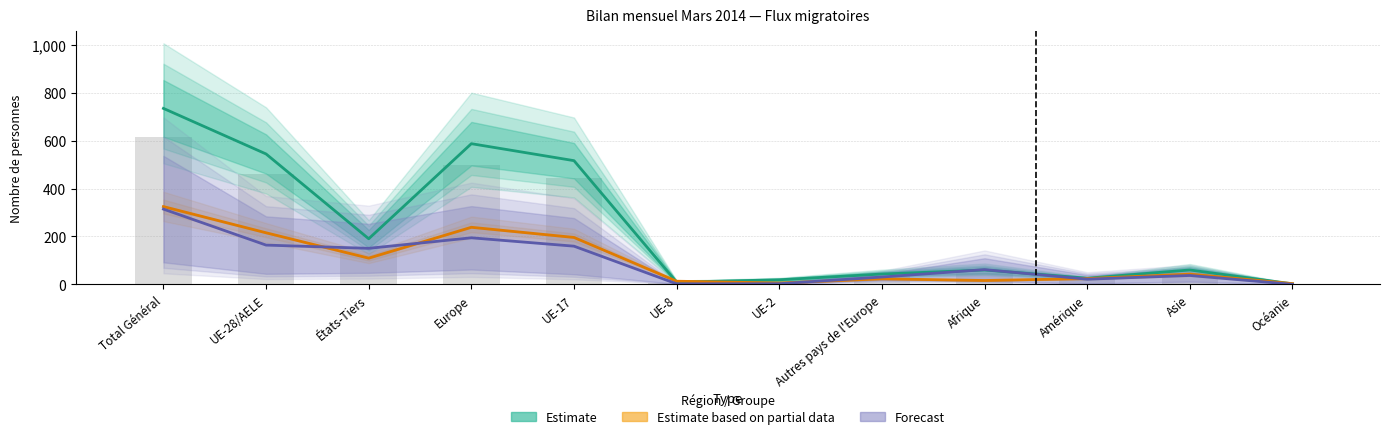

List the labels in order of Total entrées (afflux) value, largest first.

Total Général, Europe, UE-28/AELE, UE-17, États-Tiers, Afrique, Asie, Autres pays de l'Europe, Amérique, UE-2, UE-8, Océanie